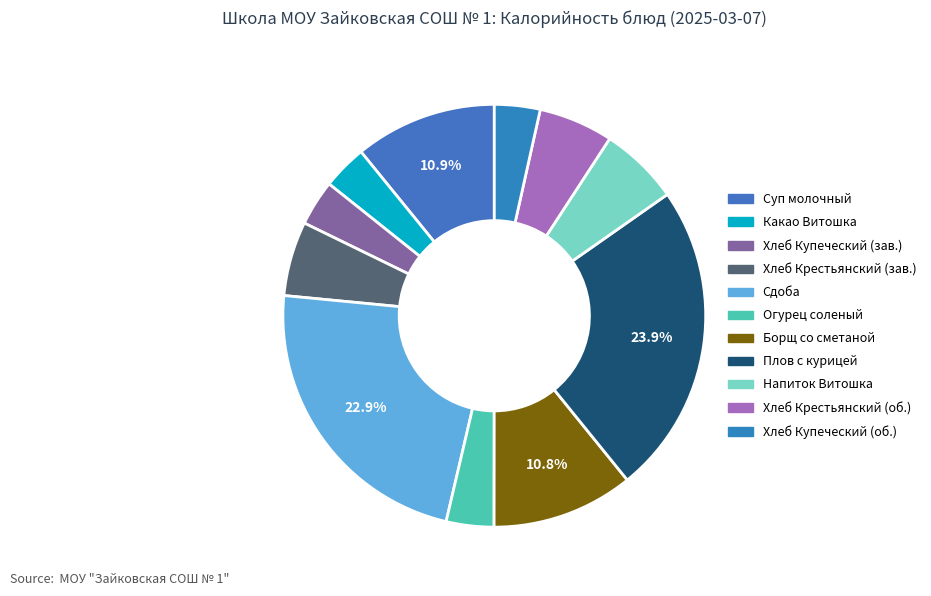

Count the number of slices in the pie.

11